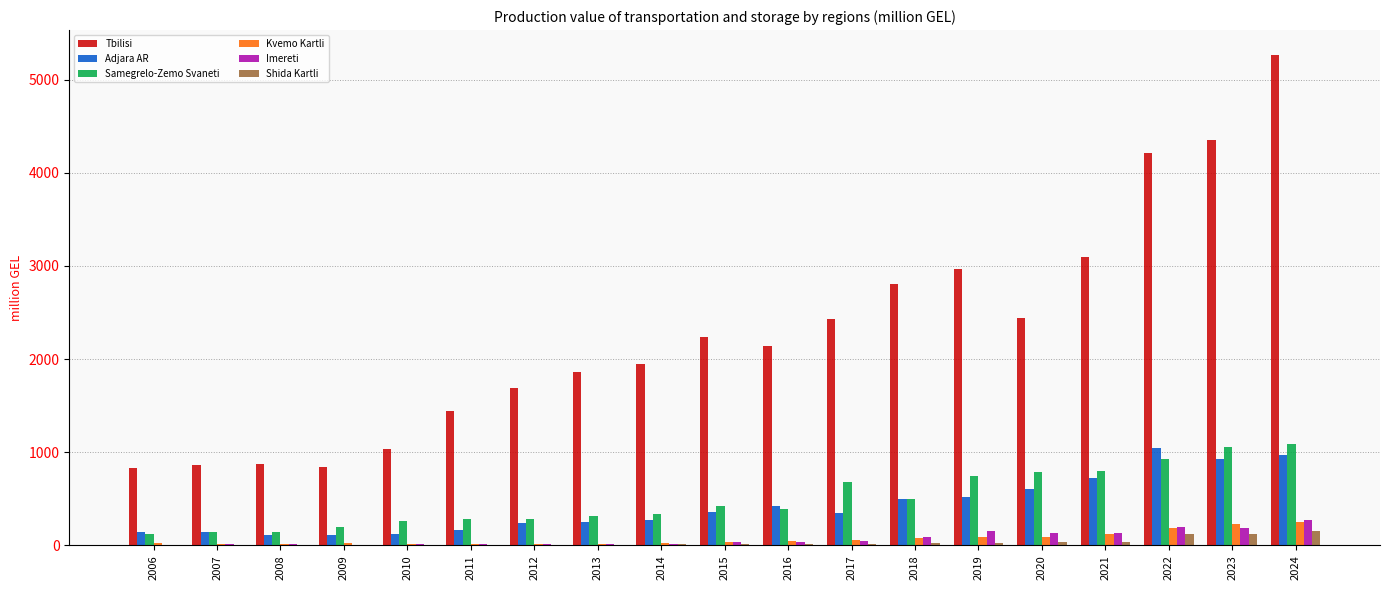

What is the average value of the Shida Kartli series?

33.4